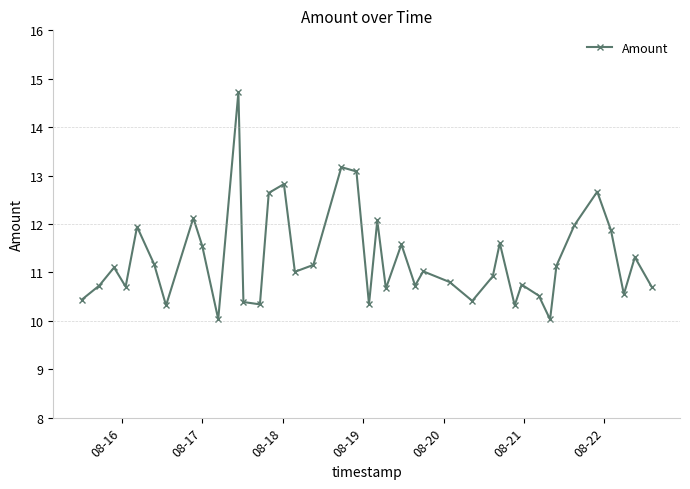

What is the difference between the maximum and second lowest values?

4.7